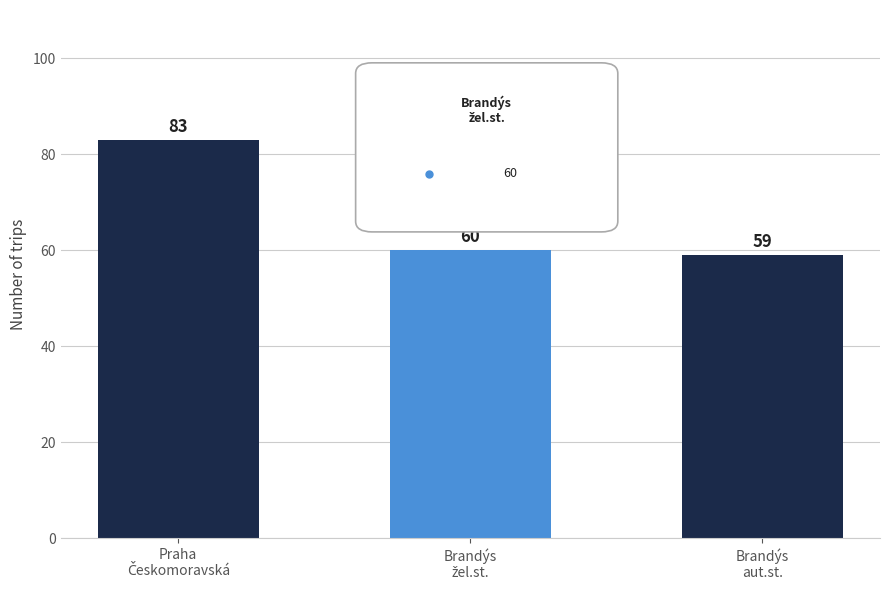

What is the sum of all values?

202